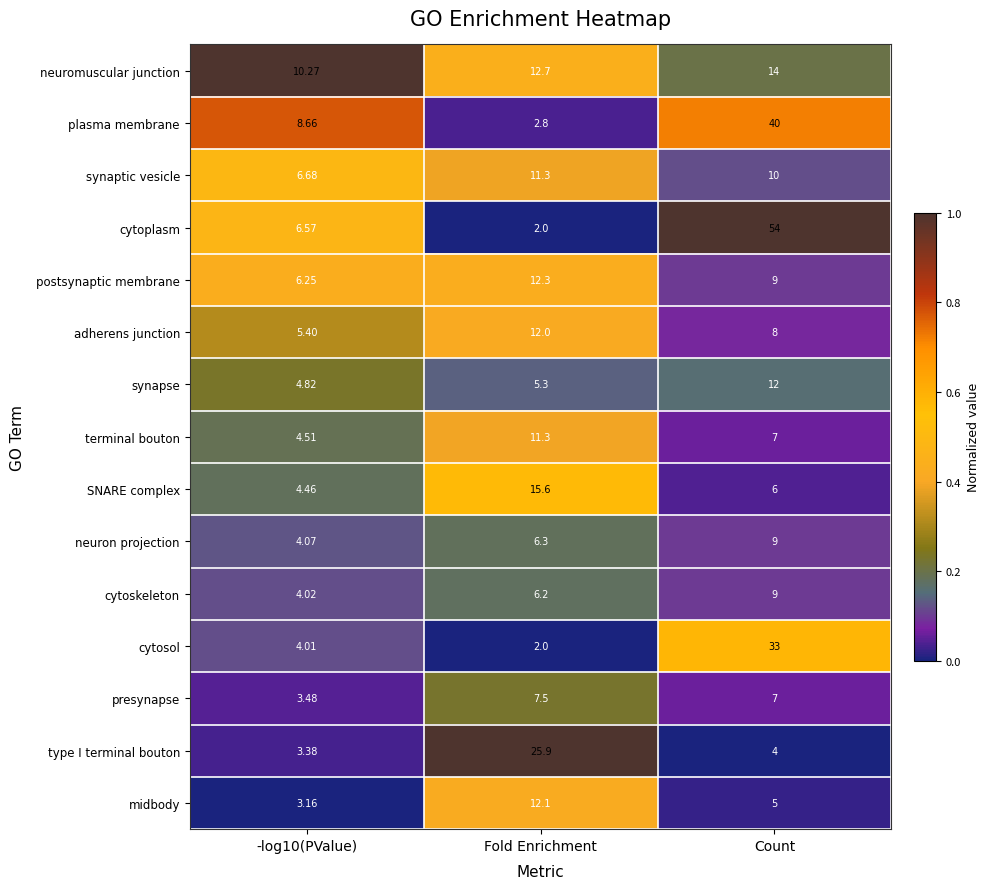

Between -log10(PValue) and Count, which series saw the biggest shift?

cytoplasm